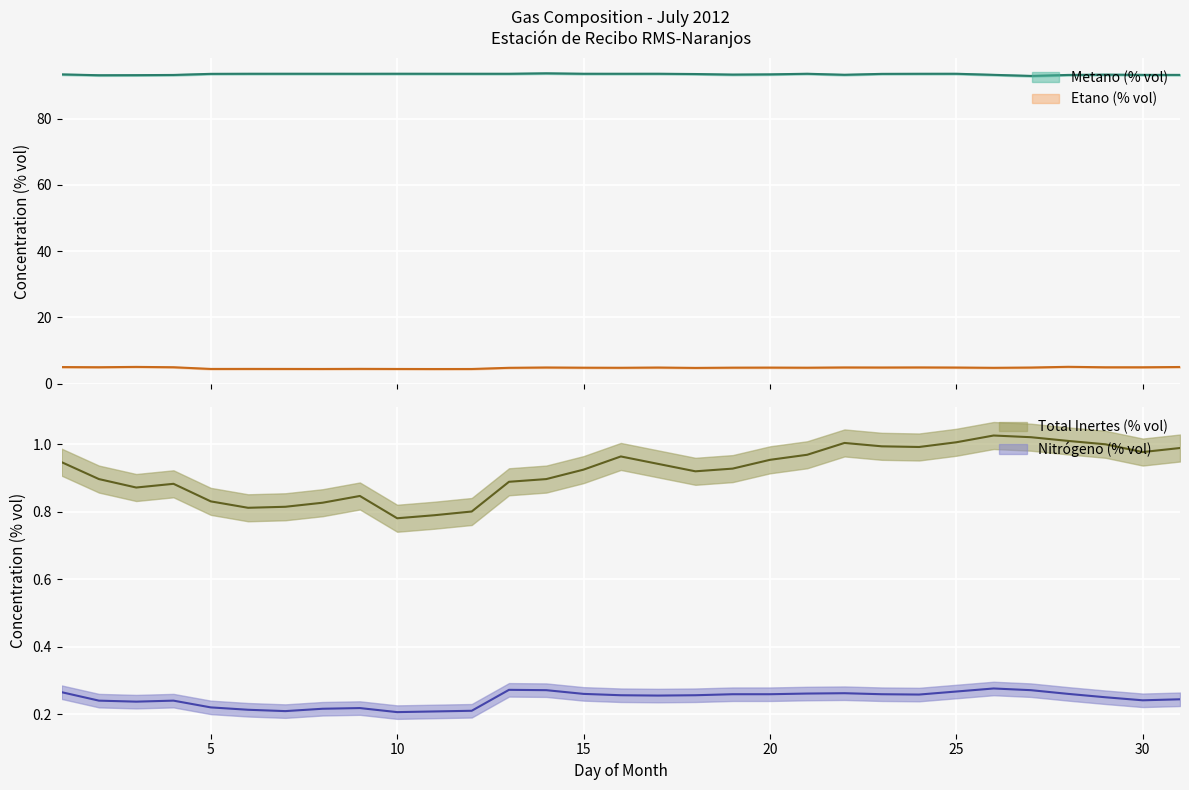

The Nitrógeno (% vol) series shows 0.3 at 10. True or false?

False